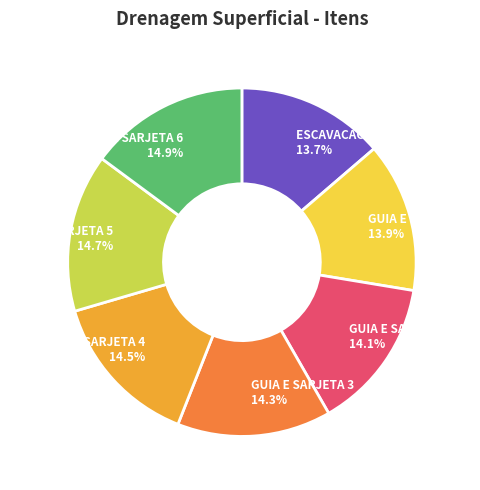

What portion of the pie excludes GUIA E SARJETA 3?

85.7%